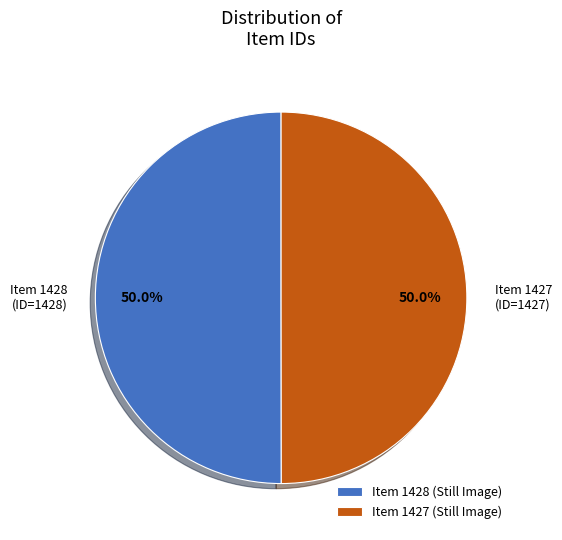

Do Item 1427 (ID=1427) and Item 1428 (ID=1428) together represent more than half of the pie?

Yes